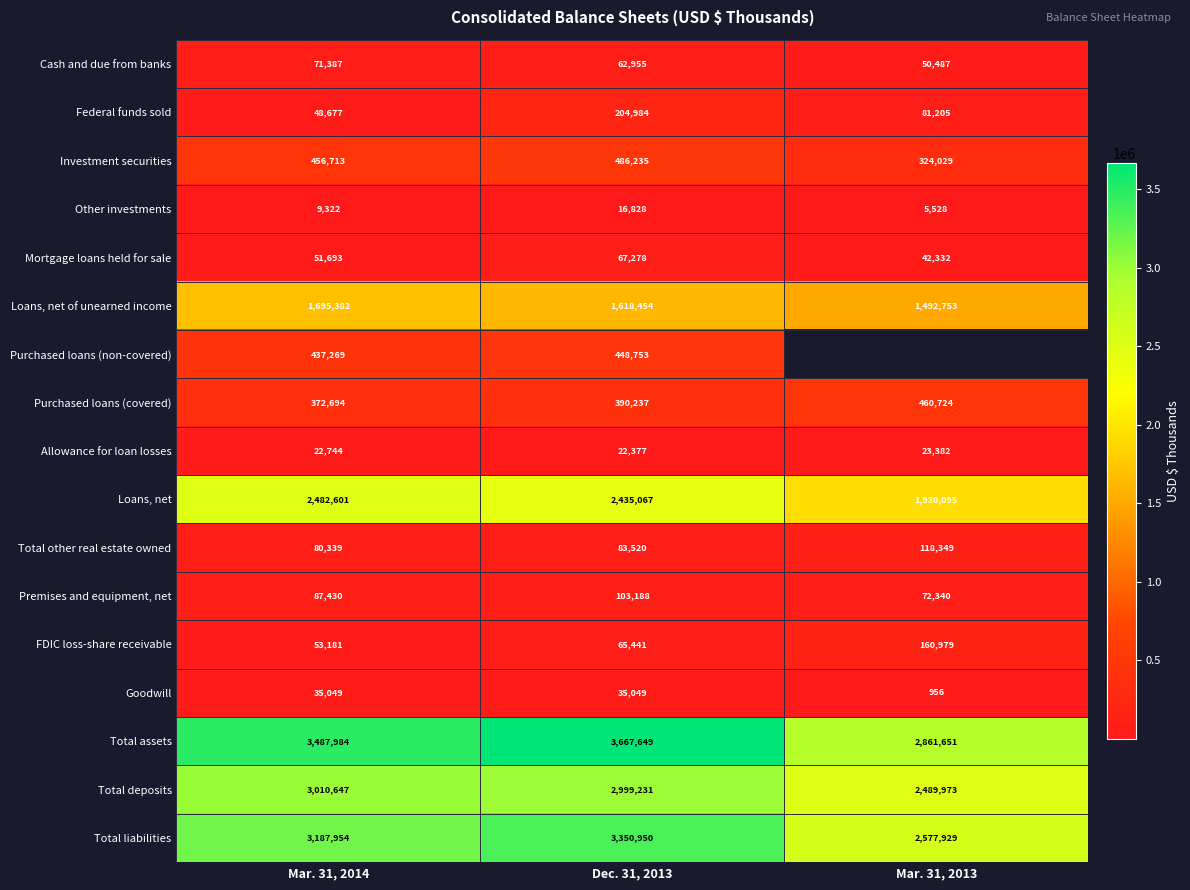

What is the total value across all series at Dec. 31, 2013?

16058196.0